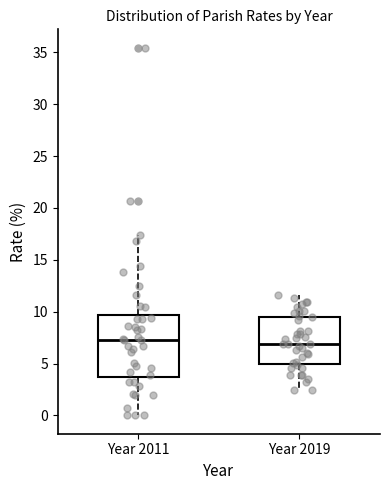

Where is the lower edge of the box for Year 2011 on the y-axis? The values are not printed on the chart, so give them approximately, as read against the axis.

3.5